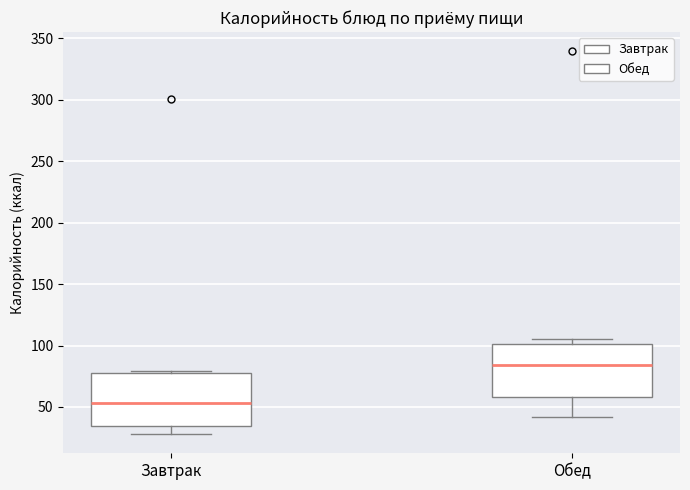

Reading left to right, read every box against the y-axis: the position of its median line, the range the box covers, and the ends of its whiskers. The values are not printed on the chart, so give them approximately, as read against the axis.

Завтрак: median 55, box 35 to 75, whiskers 30 to 80
Обед: median 85, box 60 to 100, whiskers 40 to 105